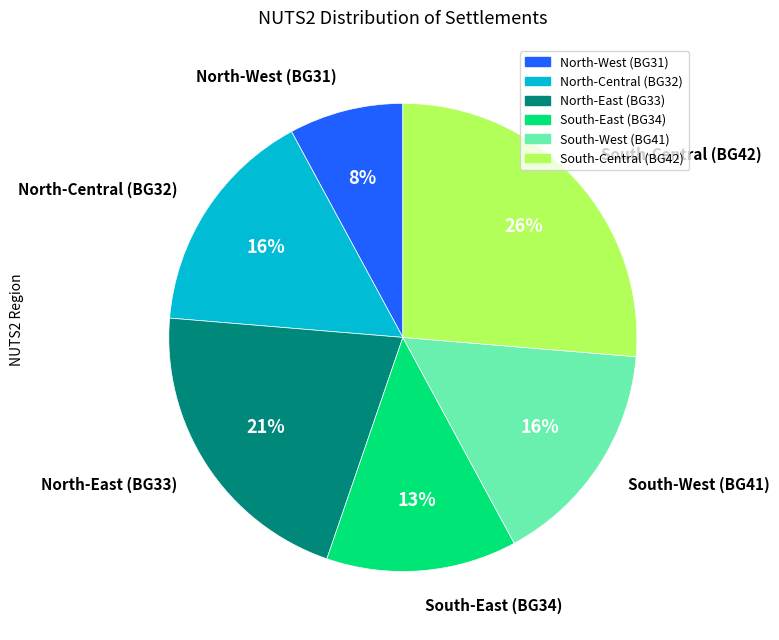

Count the number of slices in the pie.

6